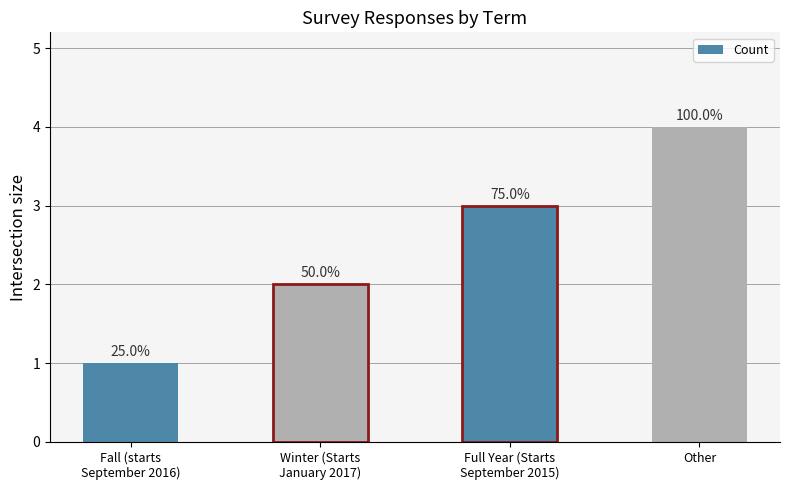

What is the sum of the values at Fall (starts
September 2016) and Full Year (Starts
September 2015)?

4